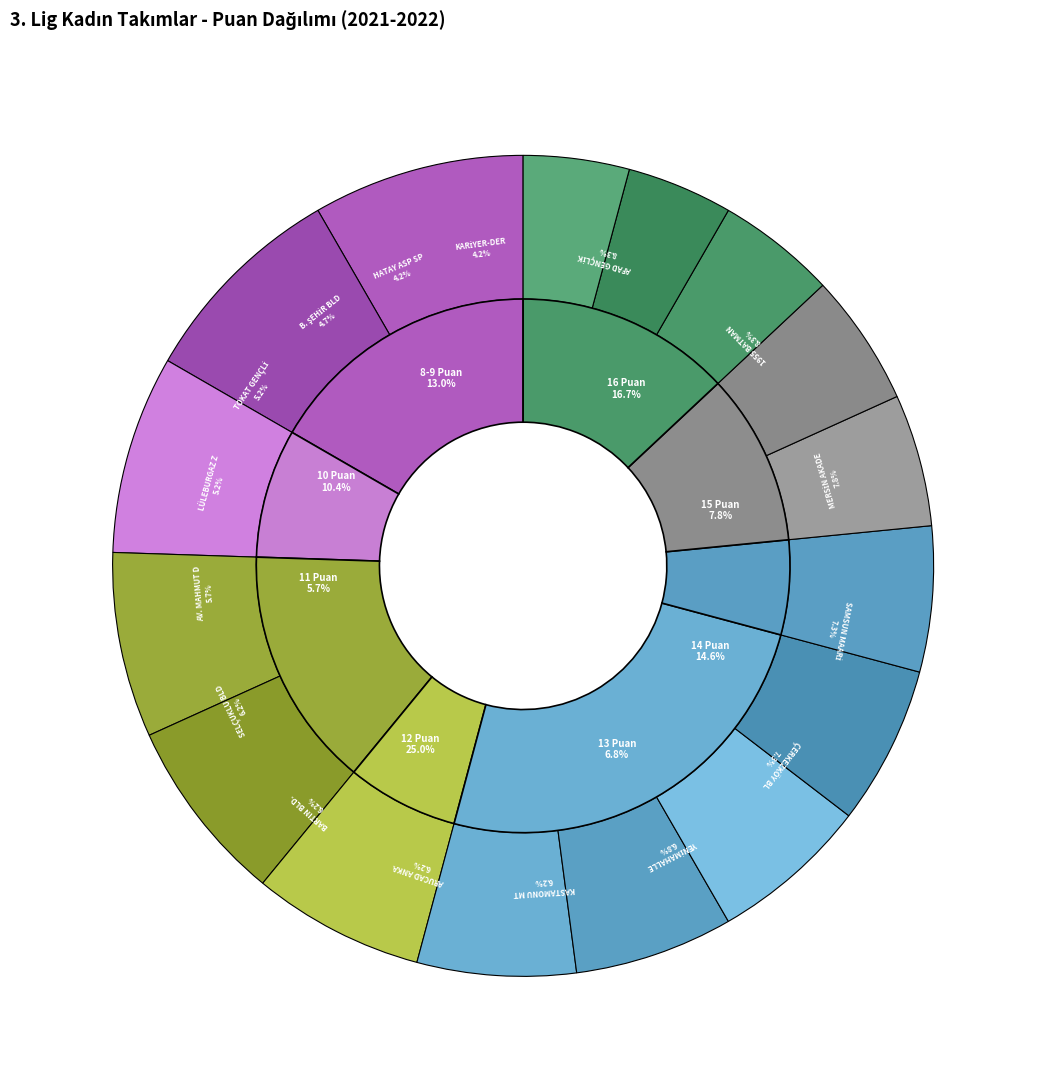

Does MERSİN AKADEMİ AND. LİSESİ account for over 50% of the chart?

No